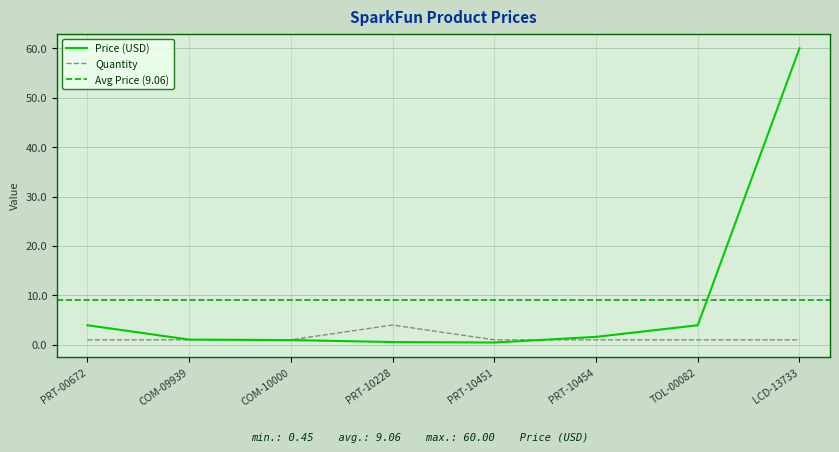

Where does the Price (USD) series first go above 1?

PRT-00672